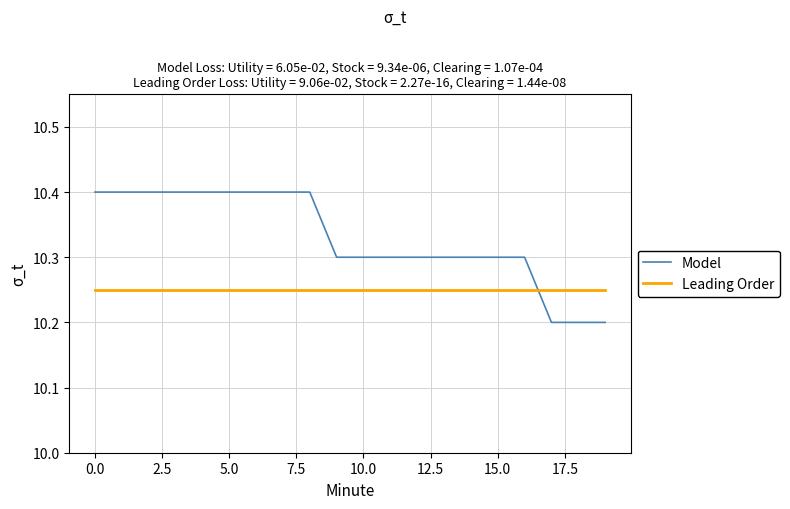

Which series has the largest total across all categories?

Model